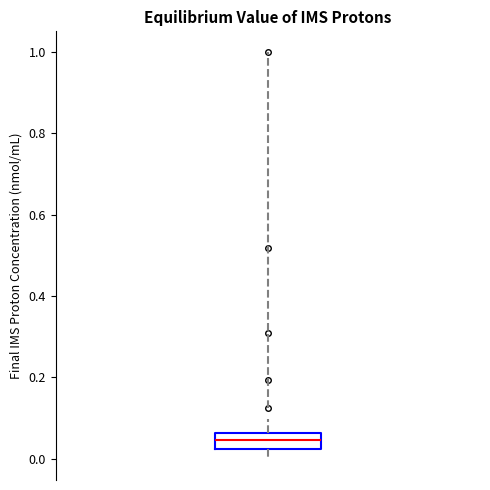

Read this box plot against the y-axis: the position of the median line, the range covered by the box, and the ends of both whiskers. The values are not printed on the chart, so give them approximately, as read against the axis.

median 0.04, box 0.02 to 0.06, whiskers 0.00 to 0.10